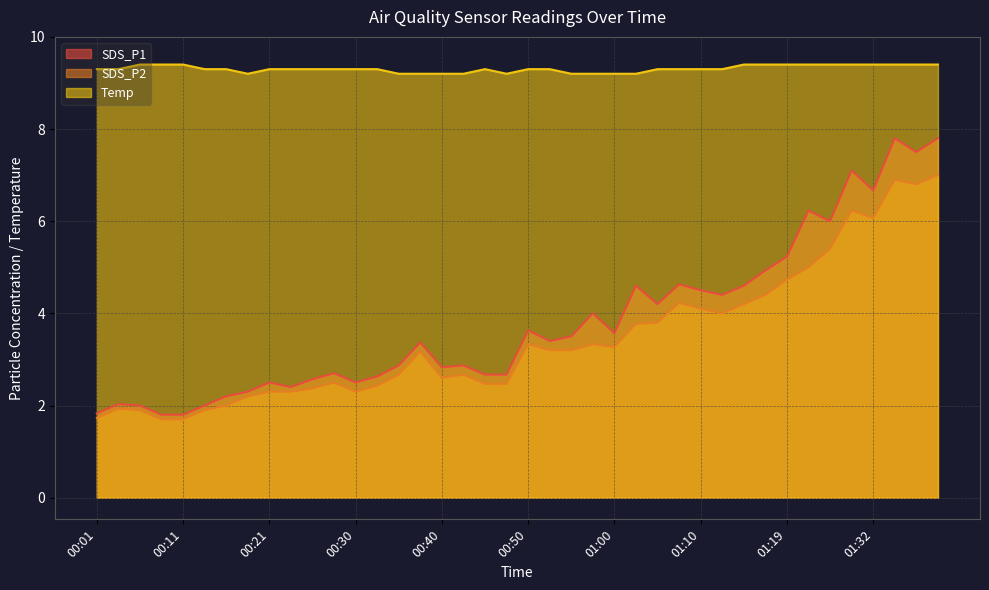

True or false: SDS_P1 and SDS_P2 intersect in this chart.

False